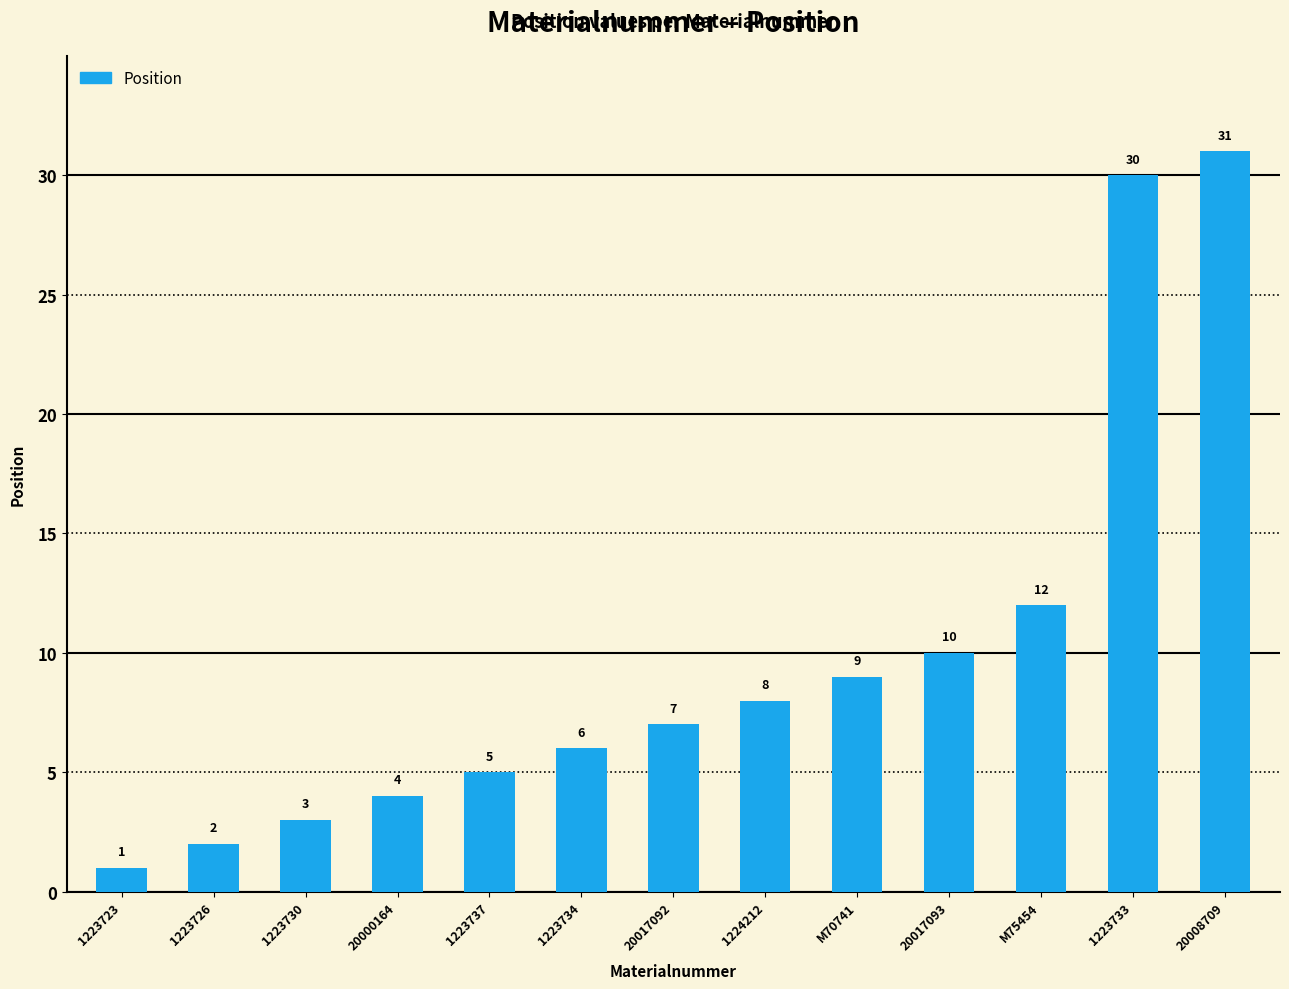

Reading left to right, what are all the values shown in this chart?

1	2	3	4	5	6	7	8	9	10	12	30	31